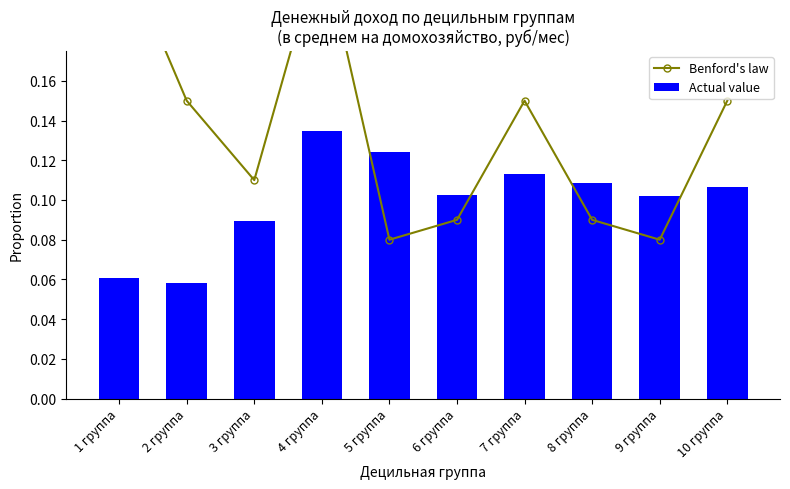

The value of Actual value at 6 группа is 0.2. True or false?

False